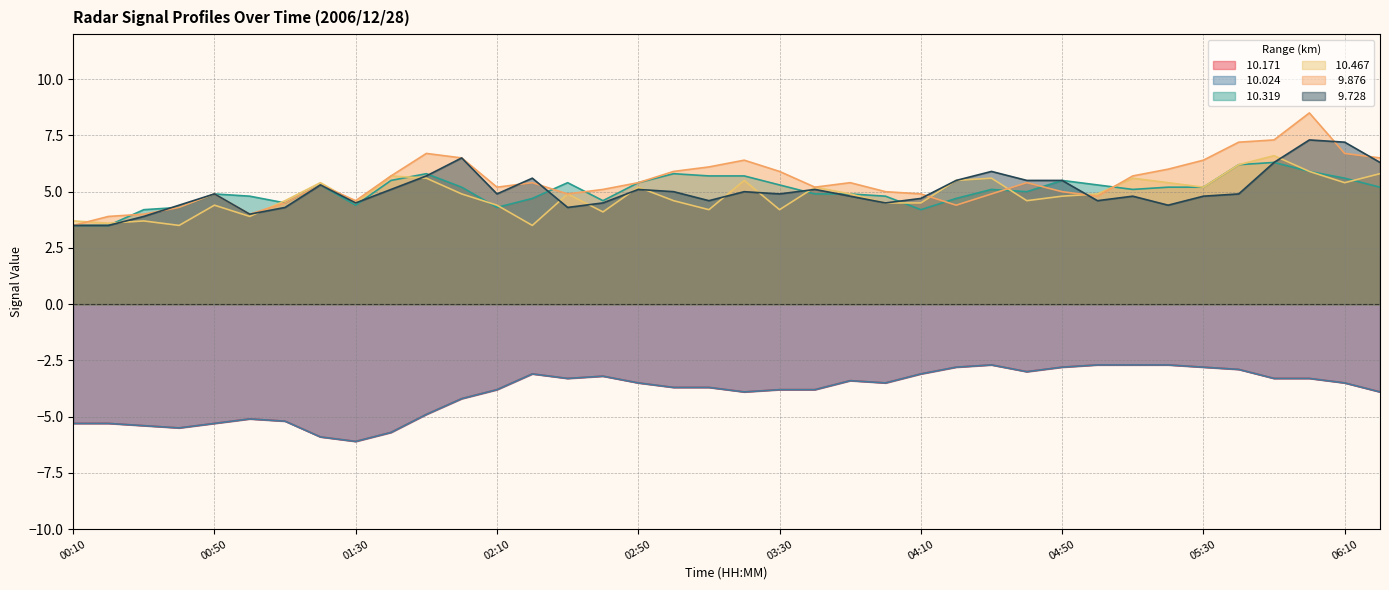

True or false:  10.319 and  10.024 intersect in this chart.

False